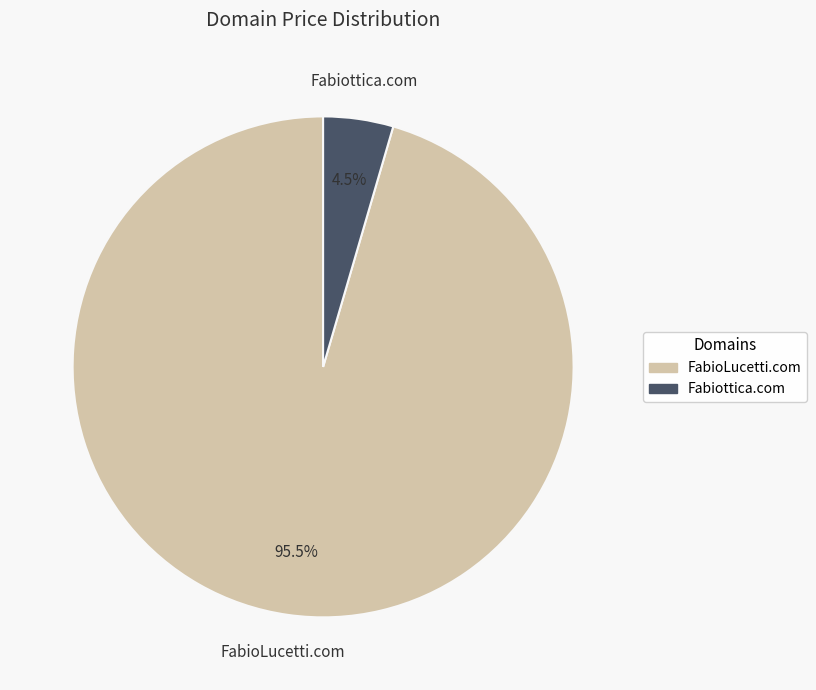

Is FabioLucetti.com the majority of the pie?

Yes